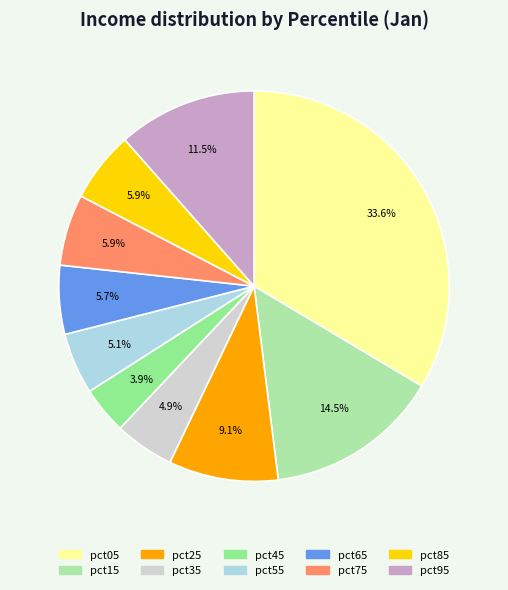

Does pct75 account for over 50% of the chart?

No